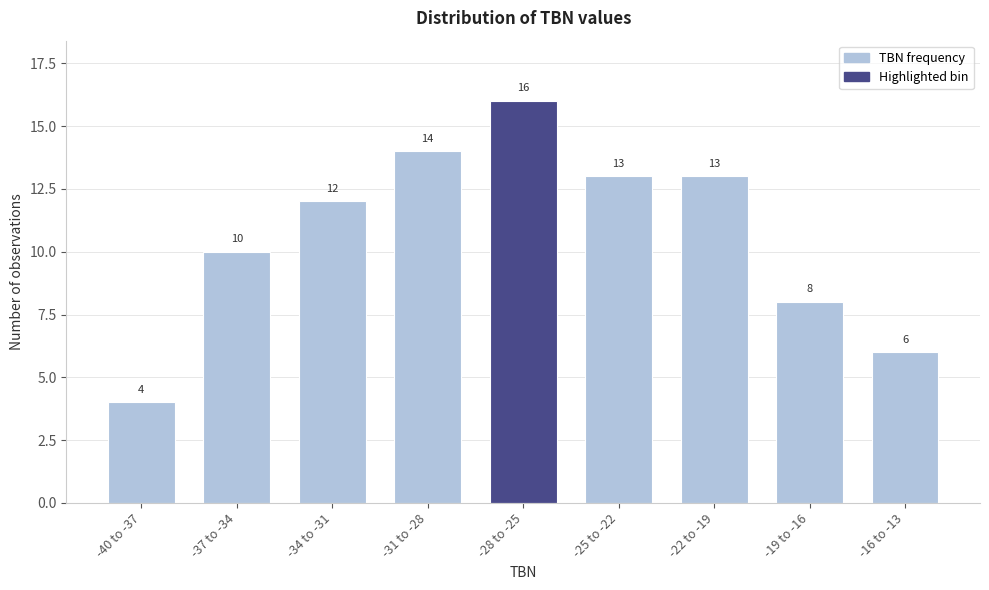

Reading left to right, extract all data points from this chart.

-40 to -37=4	-37 to -34=10	-34 to -31=12	-31 to -28=14	-28 to -25=16	-25 to -22=13	-22 to -19=13	-19 to -16=8	-16 to -13=6